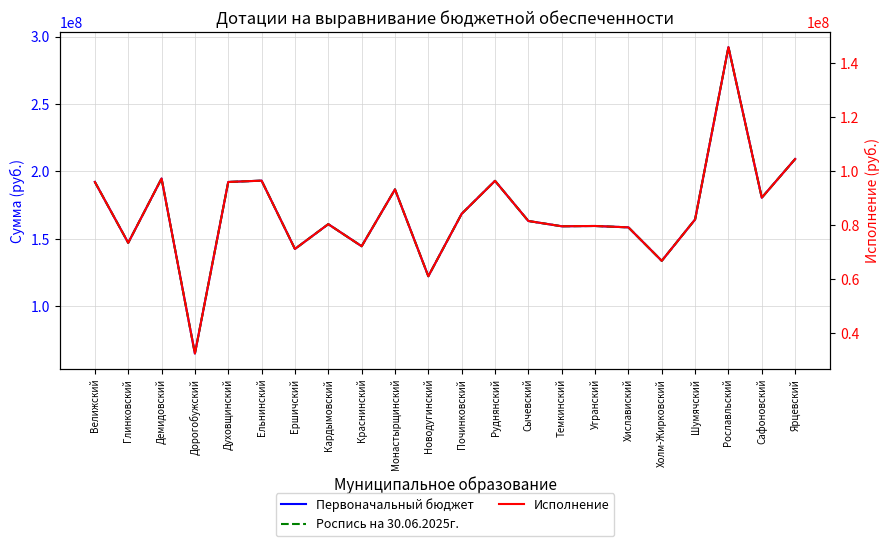

Between Демидовский and Рославльский, which series saw the biggest shift?

Первоначальный бюджет